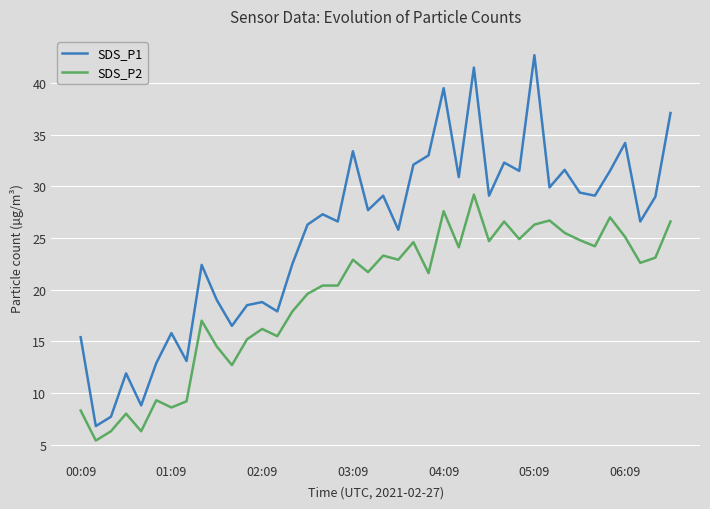

List the series in order of their peak value, lowest first.

SDS_P2, SDS_P1